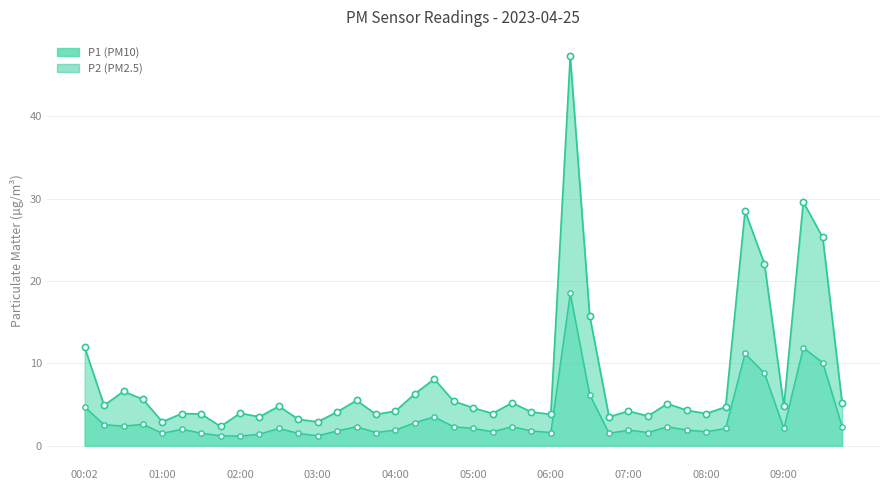

Which series reaches the maximum Y coordinate?

P1